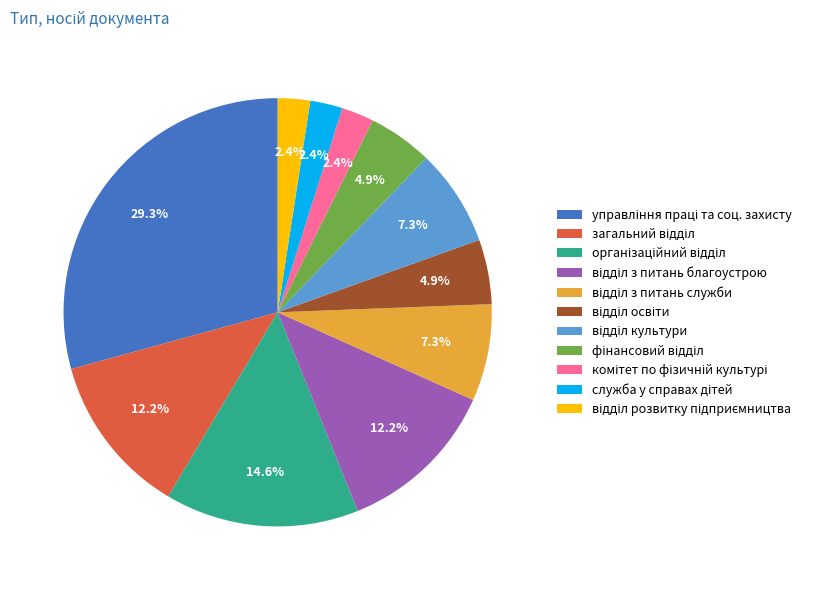

Is there any slice that represents more than half of the pie?

No